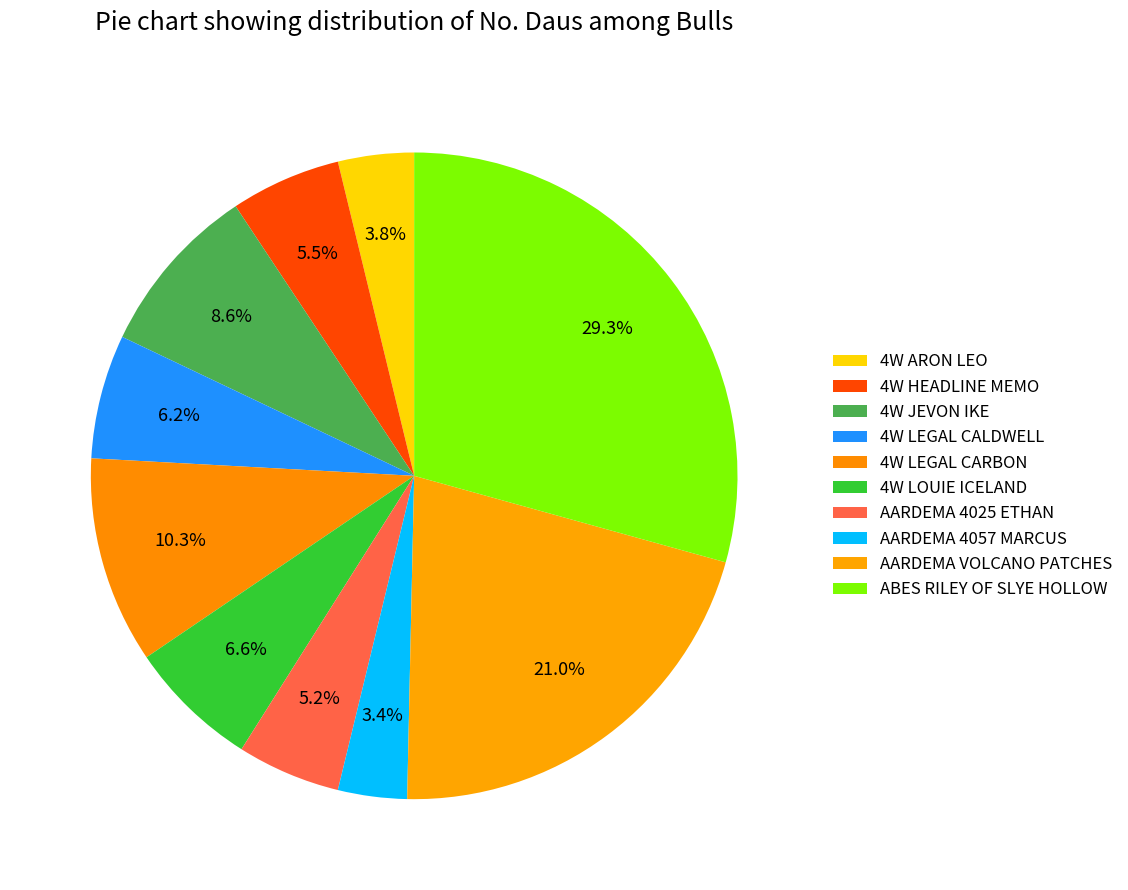

Count the number of slices in the pie.

10